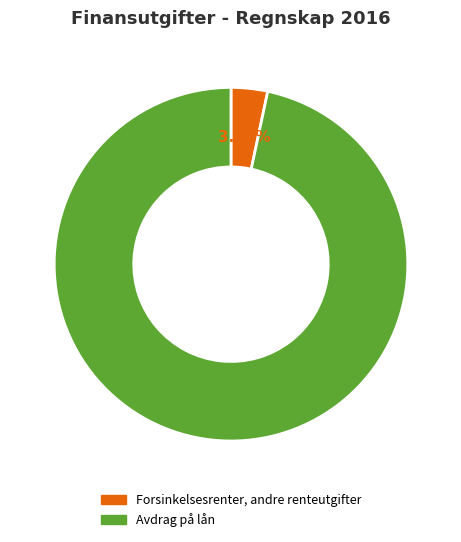

The Avdrag på lån slice represents 86% of the pie. True or false?

False